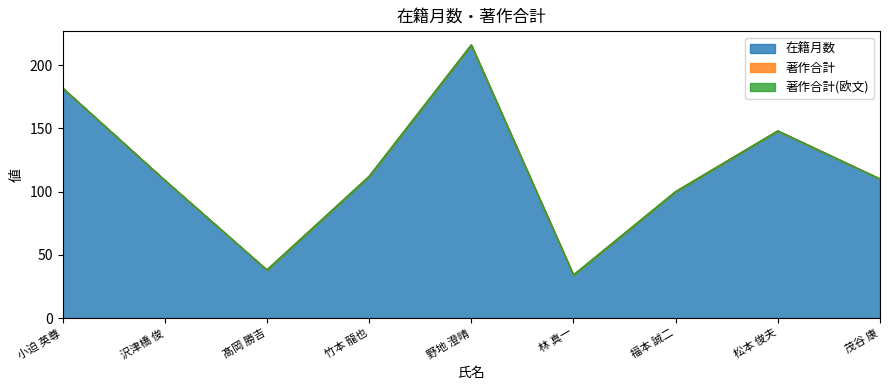

What is the difference between the highest and lowest values at 竹本 龍也?

112